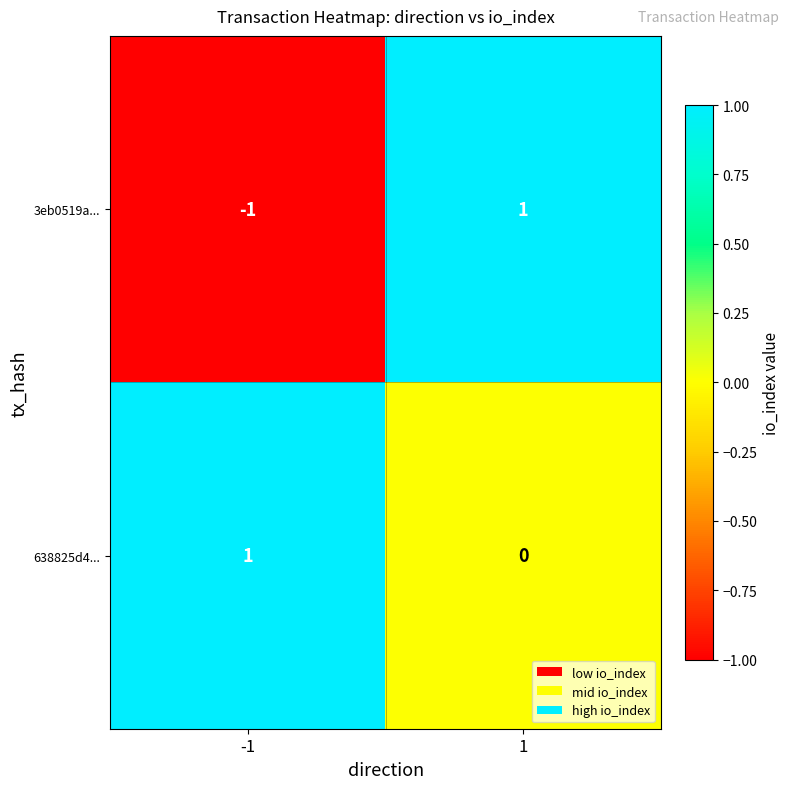

Between -1 and 1, which series saw the biggest shift?

3eb0519a...